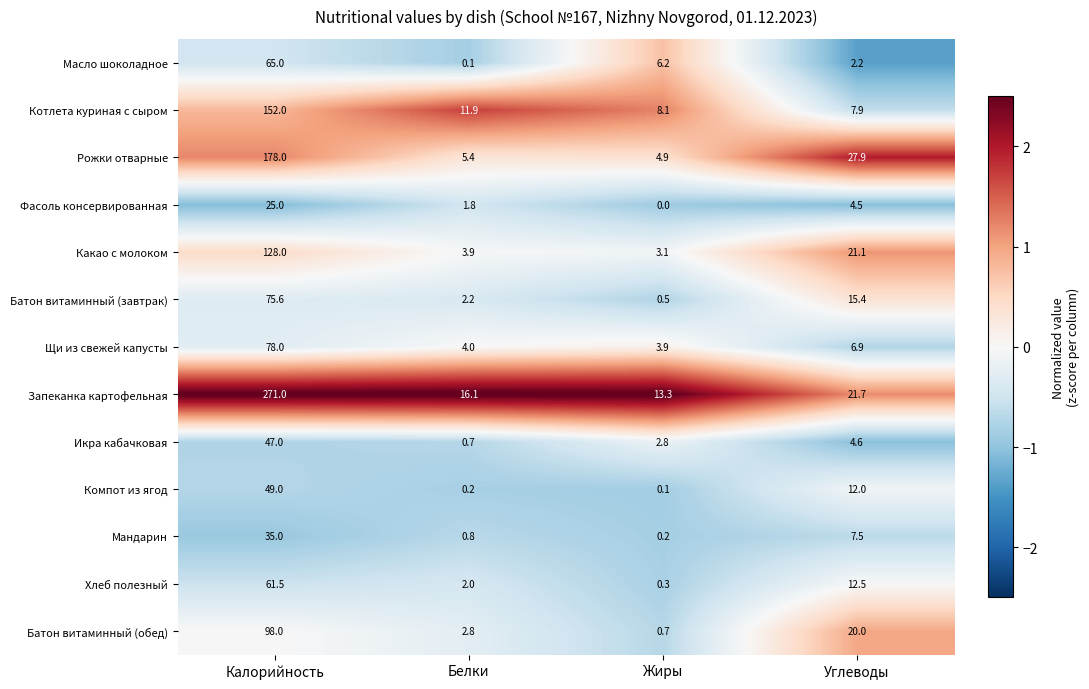

What is the maximum value shown in the chart?

271.0